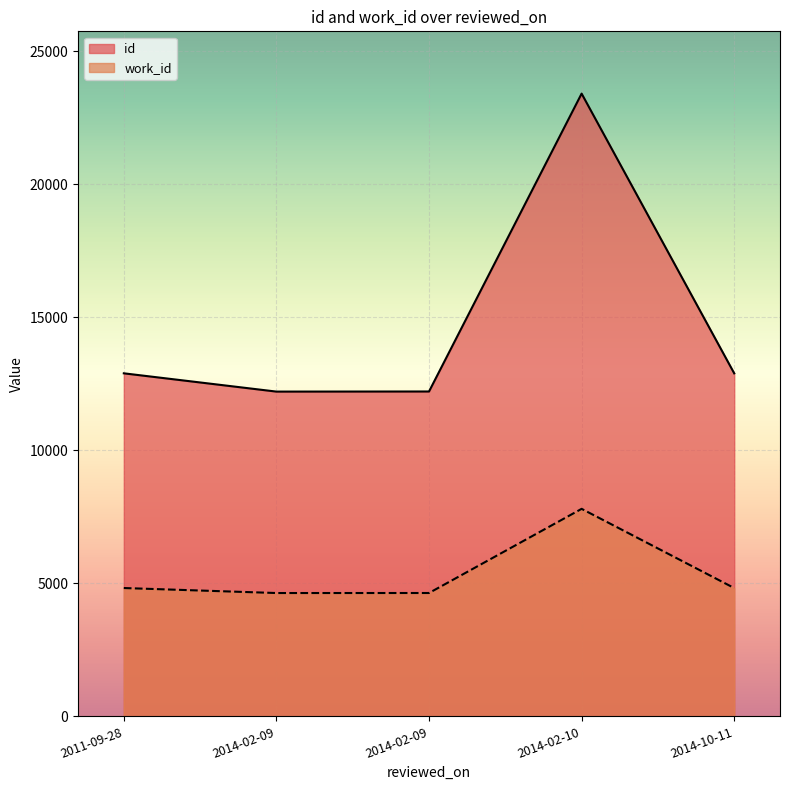

Which series has the largest range (max minus min)?

id